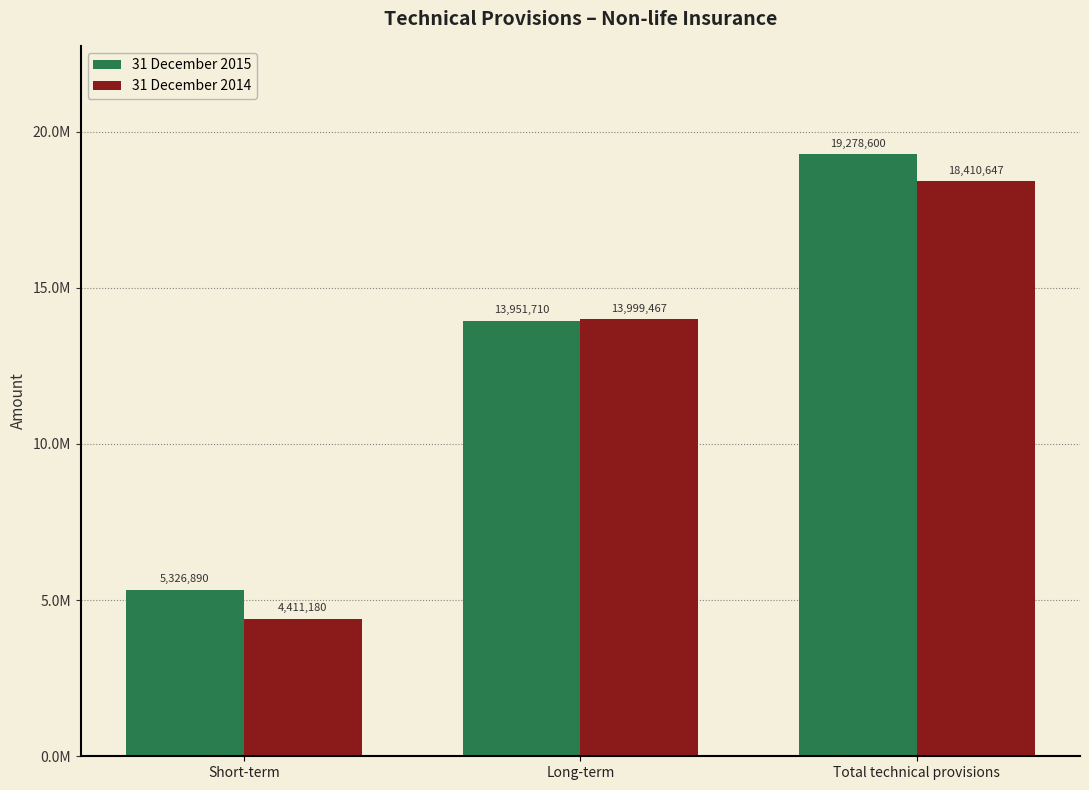

Where does the 31 December 2014 series first go above 13999467?

Total technical provisions